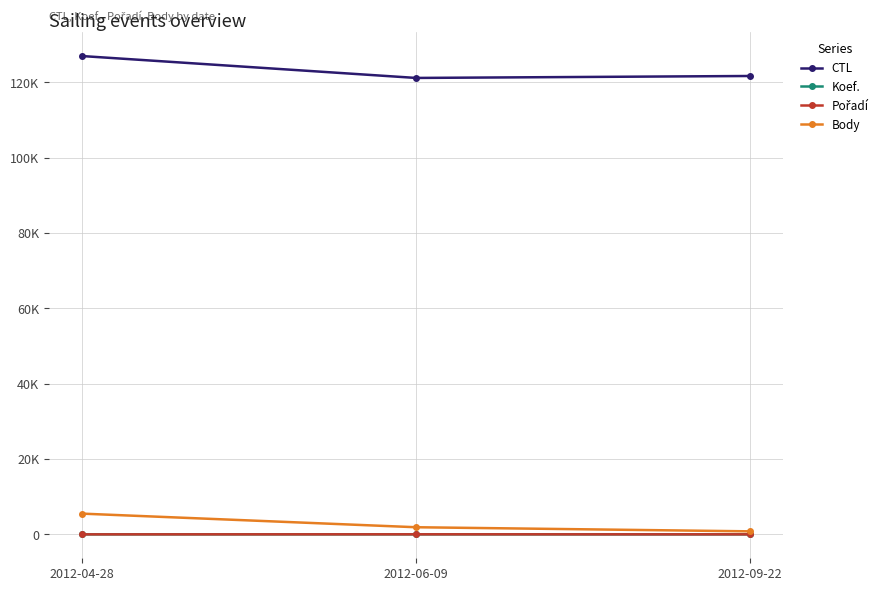

What position from the left is 2012-06-09?

2